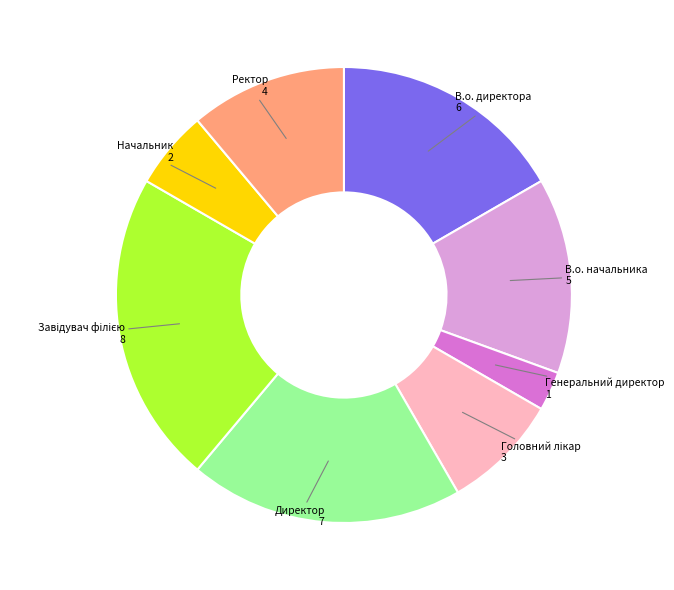

The Начальник slice represents 11% of the pie. True or false?

False